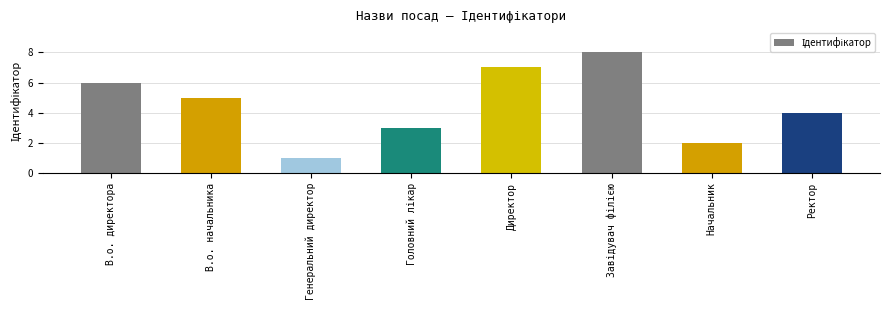

What is the maximum value shown in the chart?

8